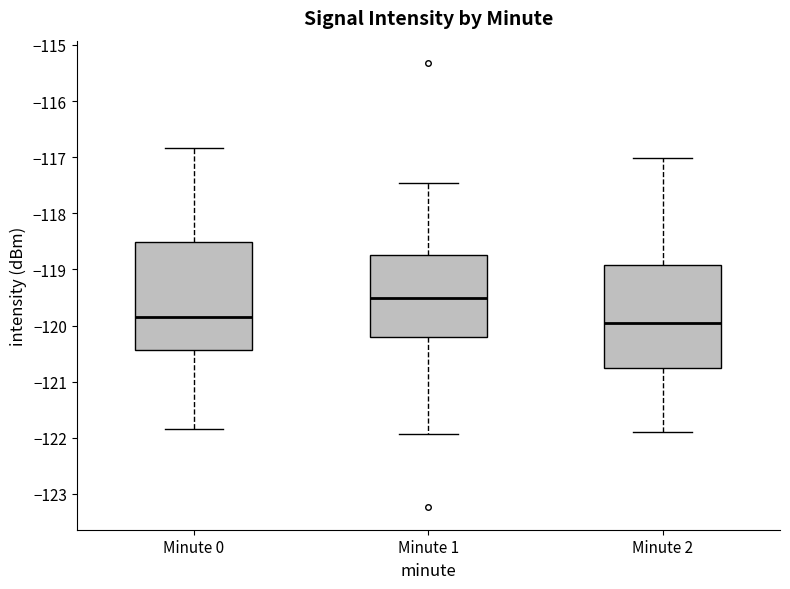

Reading left to right, read every box against the y-axis: the position of its median line, the range the box covers, and the ends of its whiskers. The values are not printed on the chart, so give them approximately, as read against the axis.

Minute 0: median -119.9, box -120.4 to -118.5, whiskers -121.8 to -116.8
Minute 1: median -119.5, box -120.2 to -118.7, whiskers -121.9 to -117.5
Minute 2: median -120.0, box -120.8 to -118.9, whiskers -121.9 to -117.0